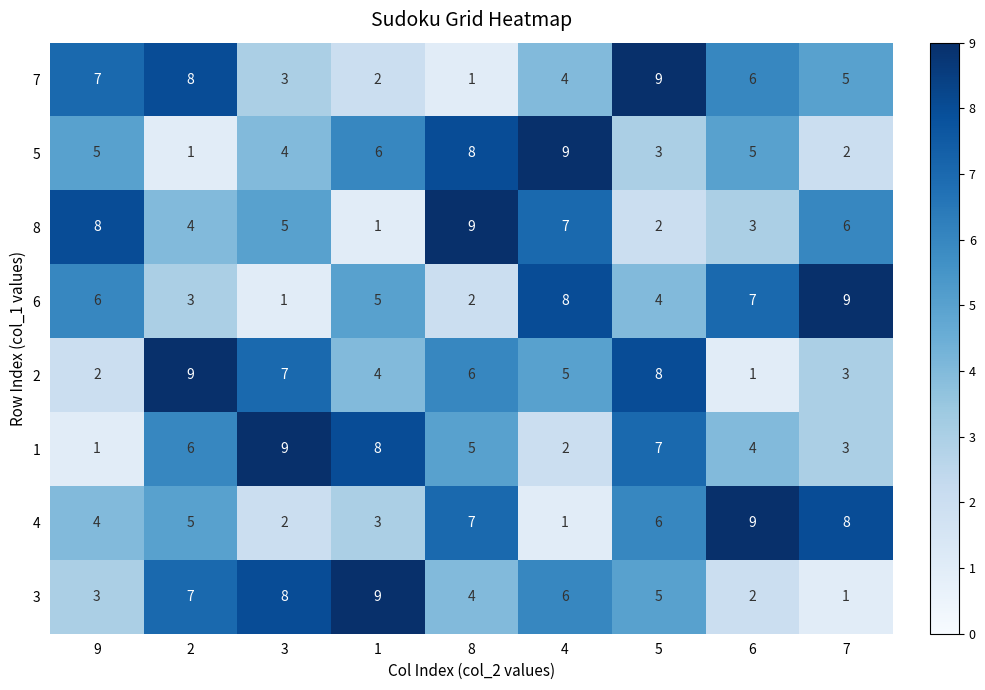

What is the average value of the 6 series?

5